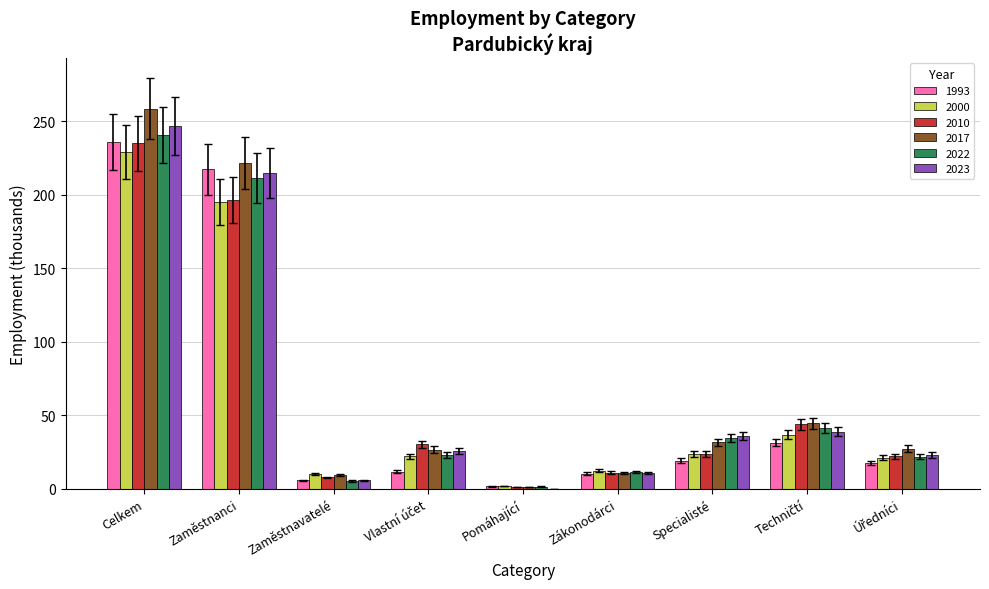

The value of 2000 at Zaměstnavatelé is 10.1. True or false?

True